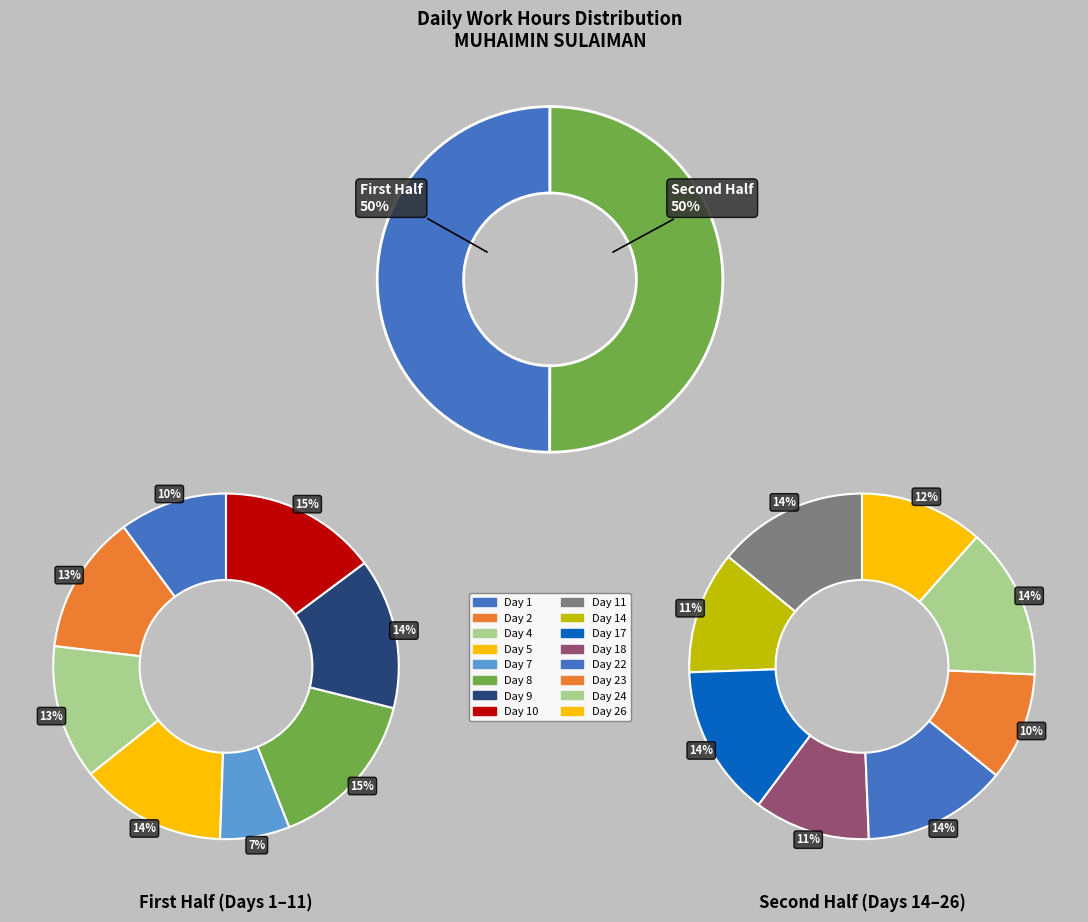

Rank the categories by value from lowest to highest.

Day 7, Day 1, Day 23, Day 18, Day 14, Day 26, Day 4, Day 2, Day 22, Day 5, Day 9, Day 11, Day 24, Day 17, Day 10, Day 8